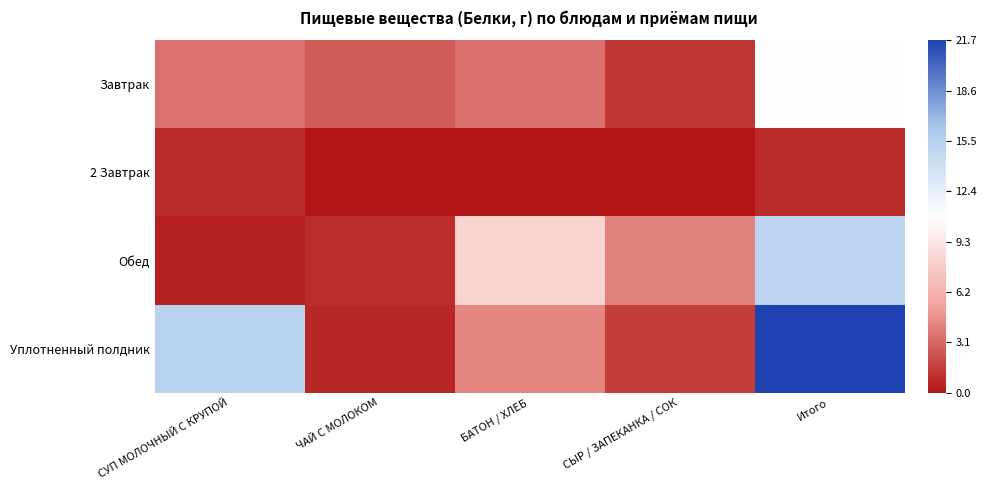

Between Итого and ЧАЙ С МОЛОКОМ, which is larger?

Итого